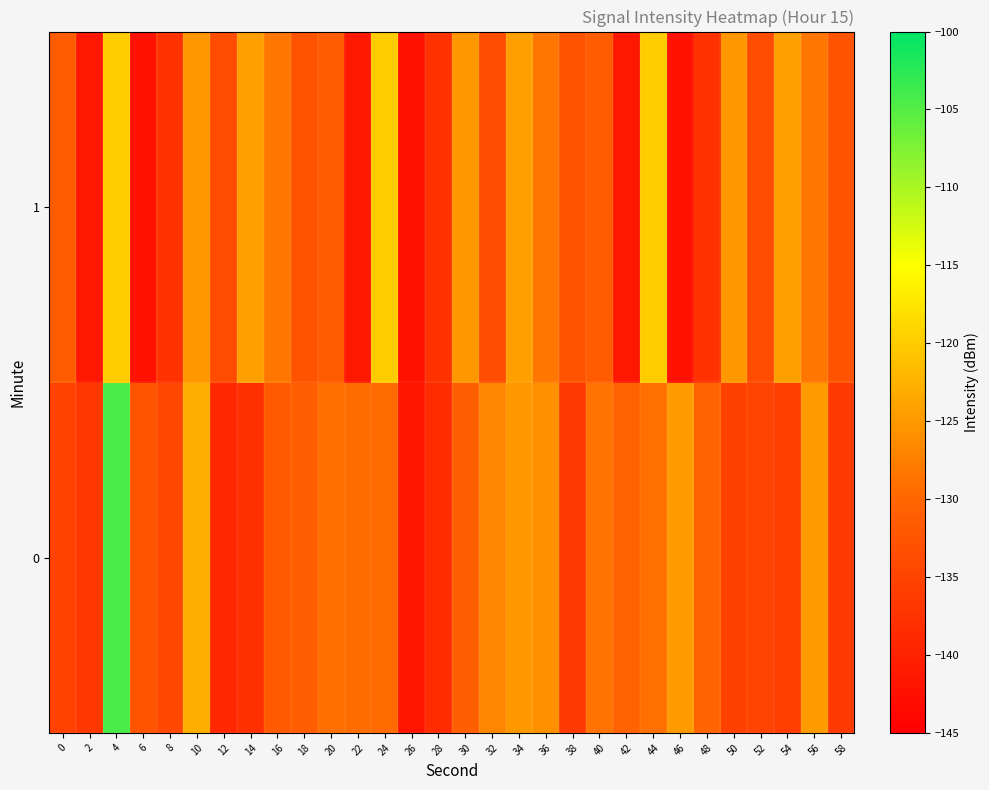

Reading left to right, transcribe all the data shown in this chart.

0: 0=-135.2	2=-136.7	4=-104.4	6=-132.4	8=-134.2	10=-122.9	12=-139.0	14=-137.8	16=-131.7	18=-131.1	20=-129.0	22=-129.2	24=-129.5	26=-141.7	28=-138.3	30=-130.9	32=-126.8	34=-125.1	36=-125.7	38=-136.4	40=-128.7	42=-130.4	44=-128.9	46=-124.7	48=-130.2	50=-135.4	52=-135.2	54=-135.8	56=-124.8	58=-136.4
1: 0=-131.3	2=-141.4	4=-119.9	6=-142.2	8=-137.5	10=-125.2	12=-133.8	14=-124.4	16=-128.3	18=-132.7	20=-131.3	22=-141.4	24=-119.9	26=-142.2	28=-137.5	30=-125.2	32=-133.8	34=-124.4	36=-128.3	38=-132.7	40=-131.3	42=-141.4	44=-119.9	46=-142.2	48=-137.5	50=-125.2	52=-133.8	54=-124.4	56=-128.3	58=-132.7